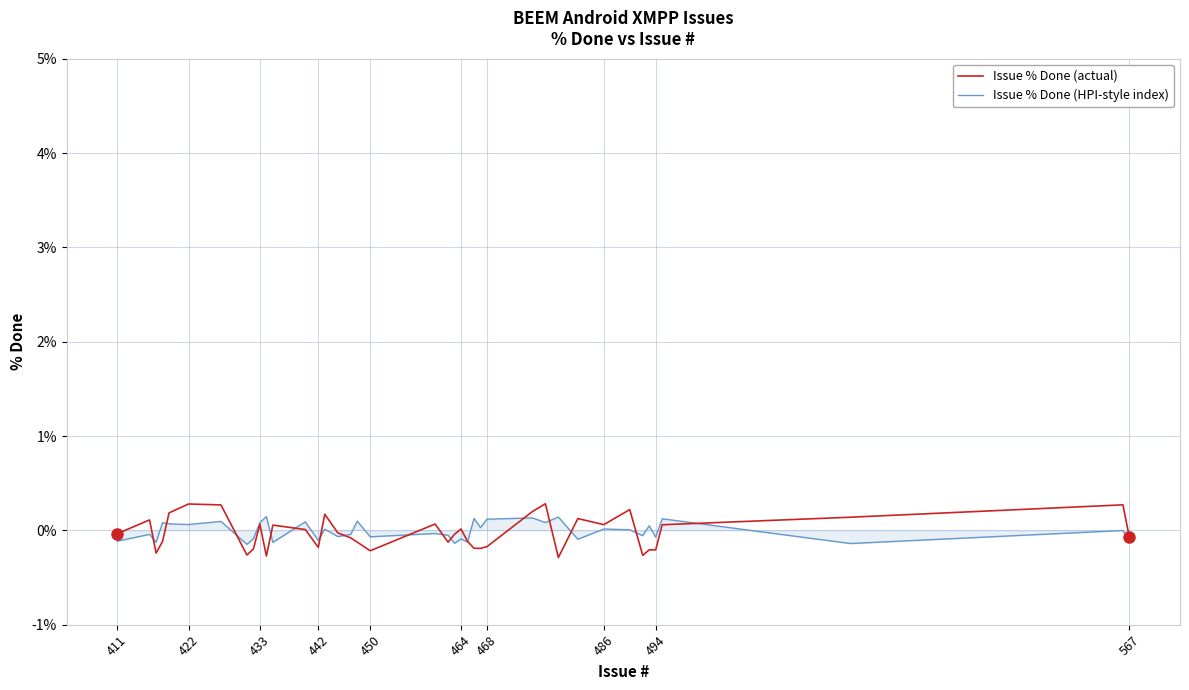

Which series ends up on top after the final intersection of Issue % Done (actual) and Issue % Done (HPI-style index)?

Issue % Done (actual)